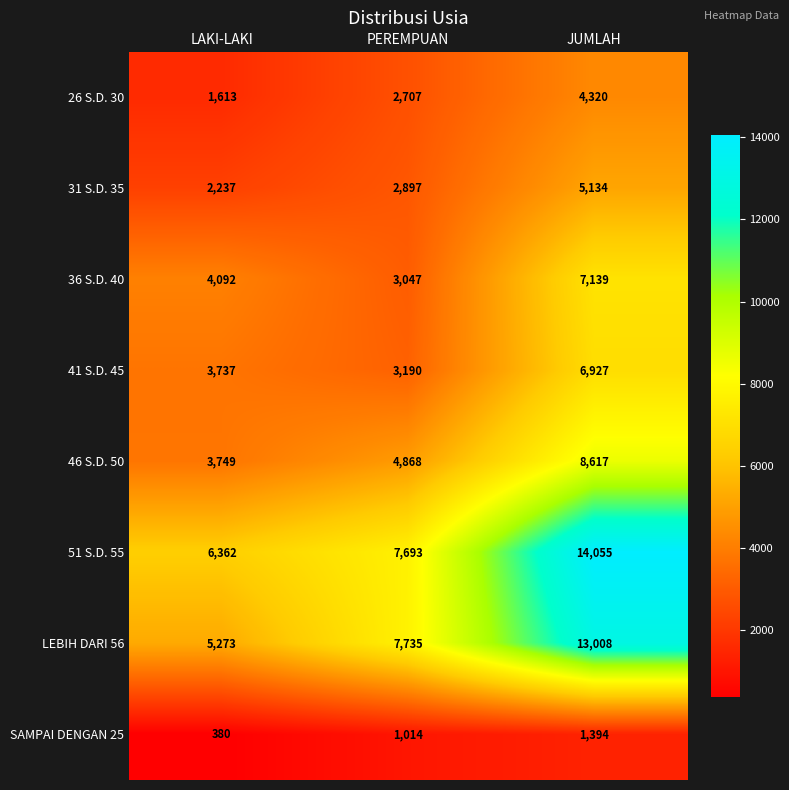

Read the 51 S.D. 55 value at PEREMPUAN.

7693